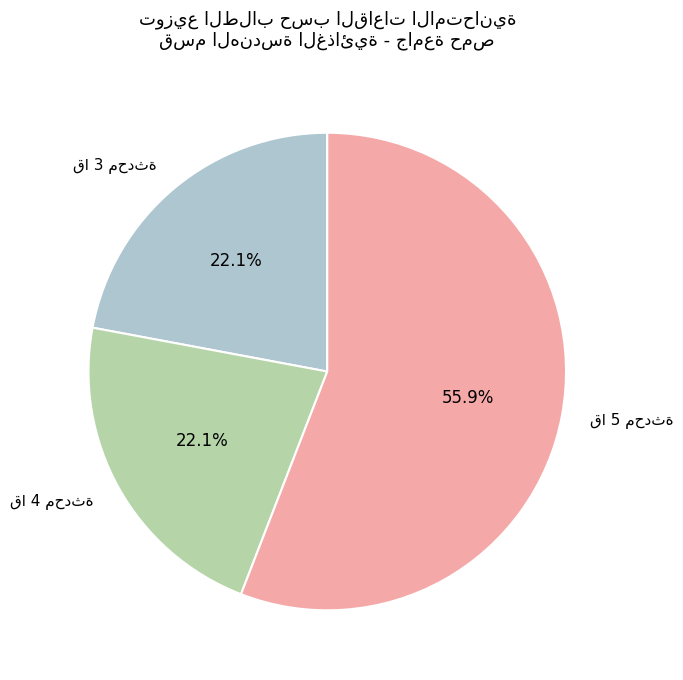

To the nearest percent, what is the difference between the largest and smallest slice percentages?

34%